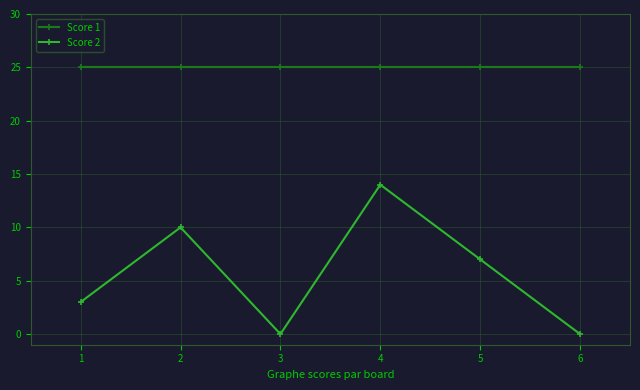

At 1, list the series in order from largest to smallest.

Score 1, Score 2